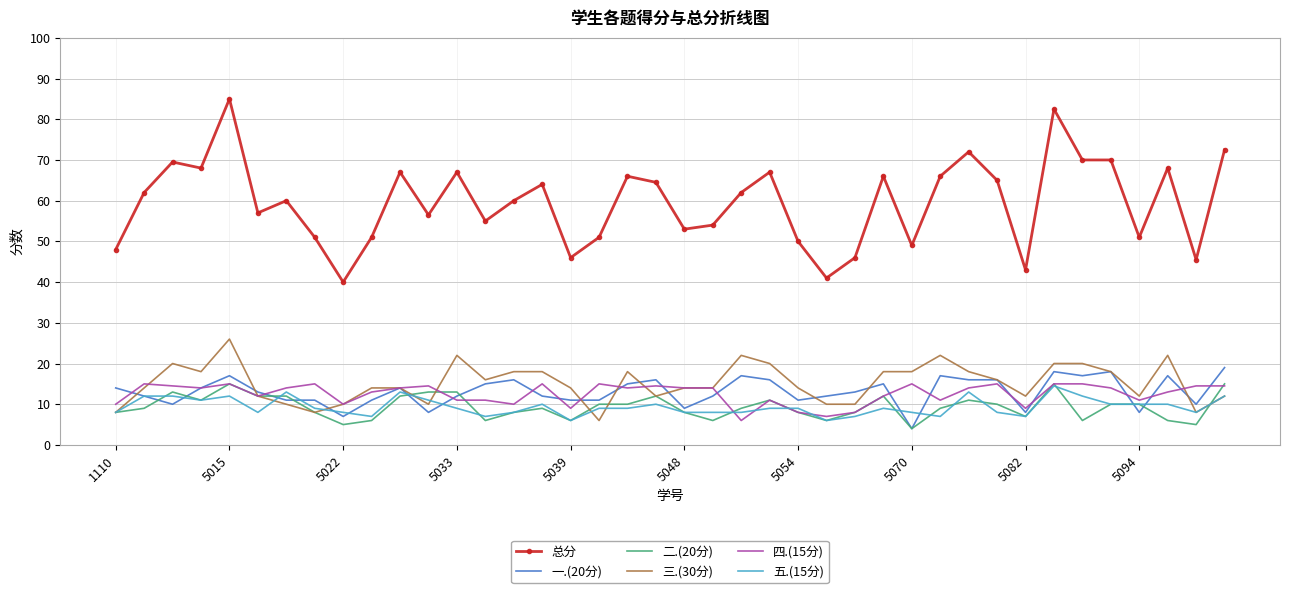

Which series has the largest total across all categories?

总分